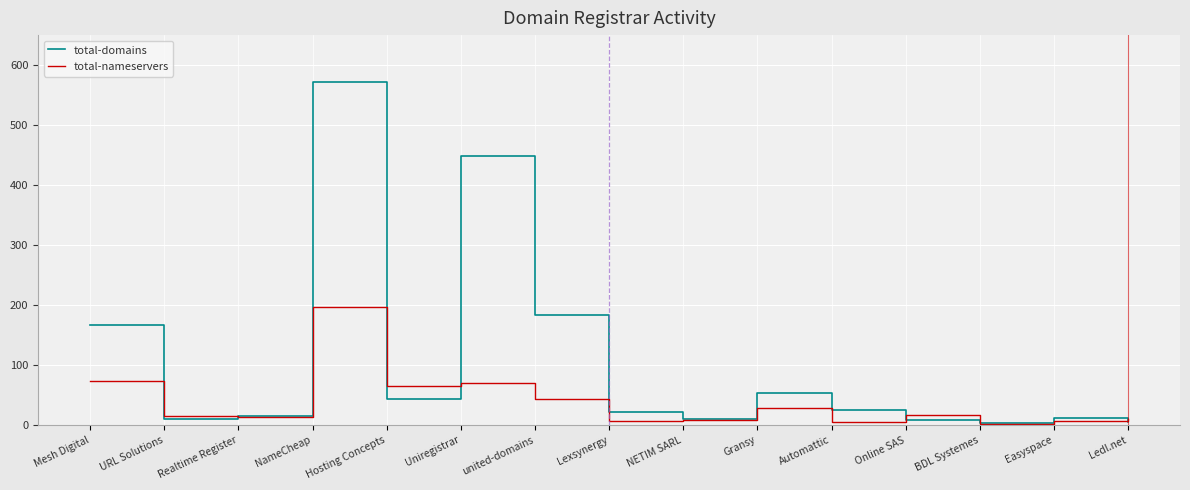

What is the maximum value for total-domains?

572